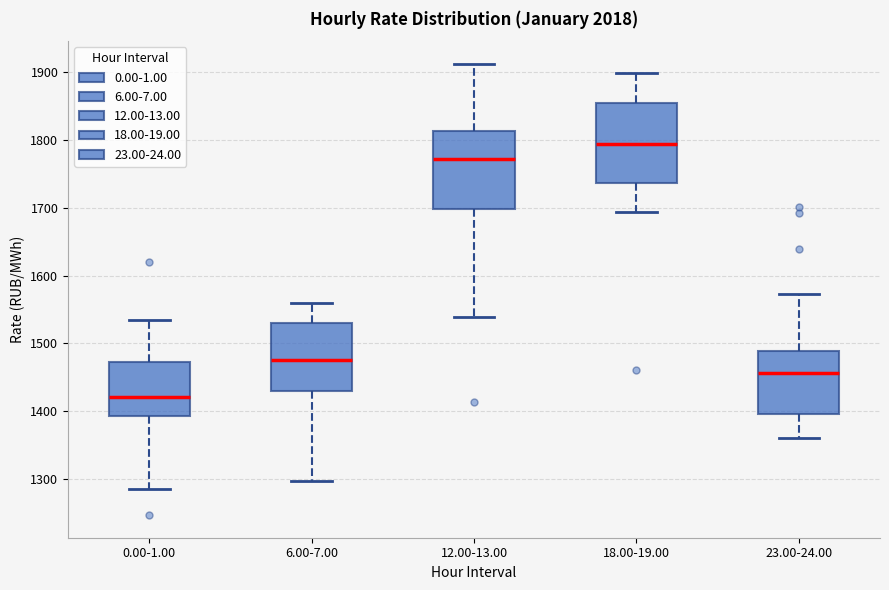

Reading left to right, transcribe this box plot: for each box, give where its median line is, the range the box spans, and where its two whiskers end, as read against the y-axis. The values are not printed on the chart, so give them approximately, as read against the axis.

0.00-1.00: median 1420, box 1390 to 1470, whiskers 1290 to 1530
6.00-7.00: median 1470, box 1430 to 1530, whiskers 1300 to 1560
12.00-13.00: median 1770, box 1700 to 1810, whiskers 1540 to 1910
18.00-19.00: median 1790, box 1740 to 1850, whiskers 1690 to 1900
23.00-24.00: median 1460, box 1400 to 1490, whiskers 1360 to 1570